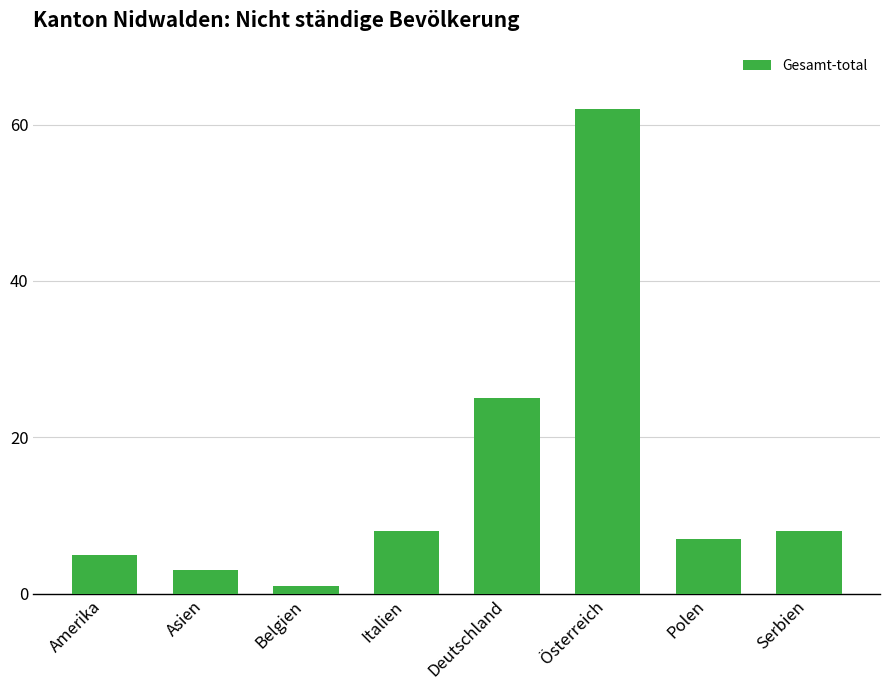

Is it true that the value at Serbien is 8?

True